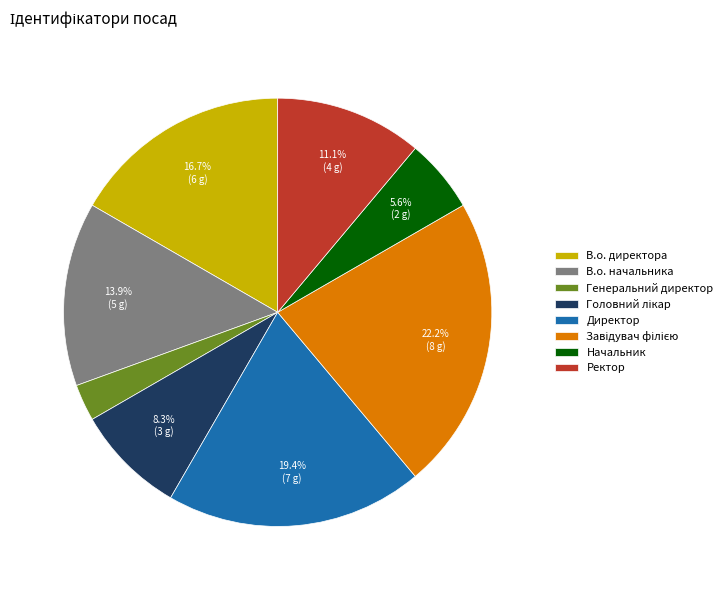

To the nearest percent, what is the difference between the largest and smallest slice percentages?

19%